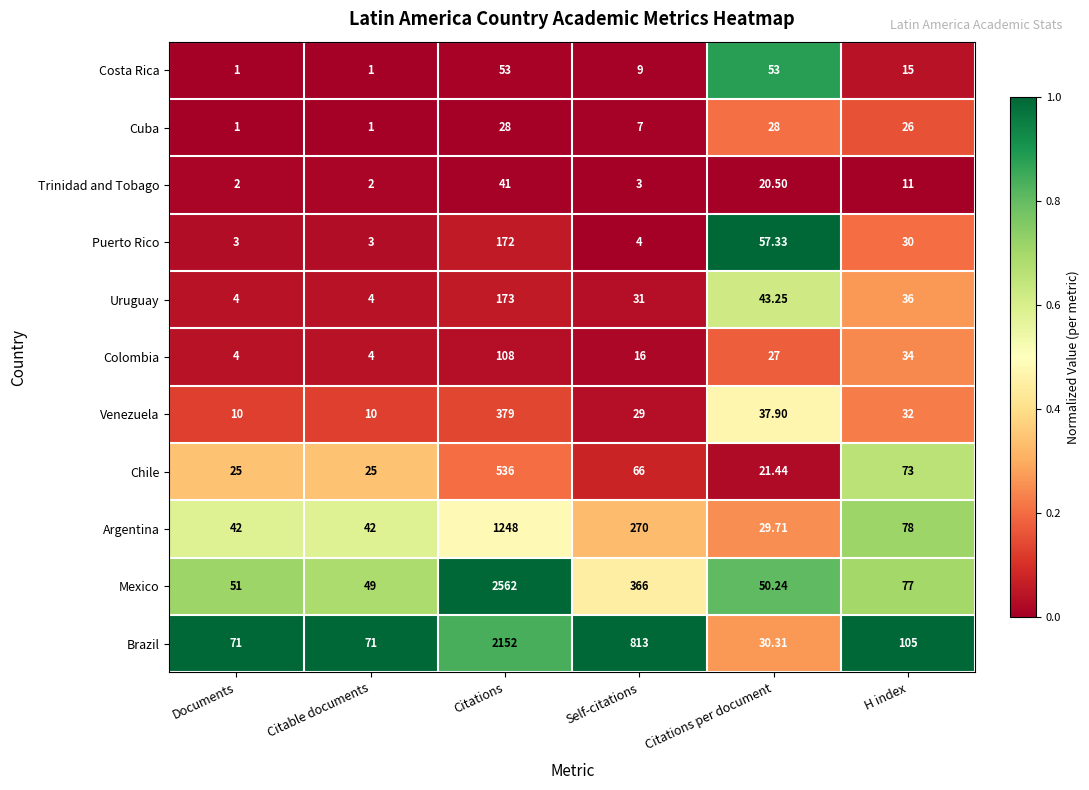

Which category has the highest value across all series?

Citations